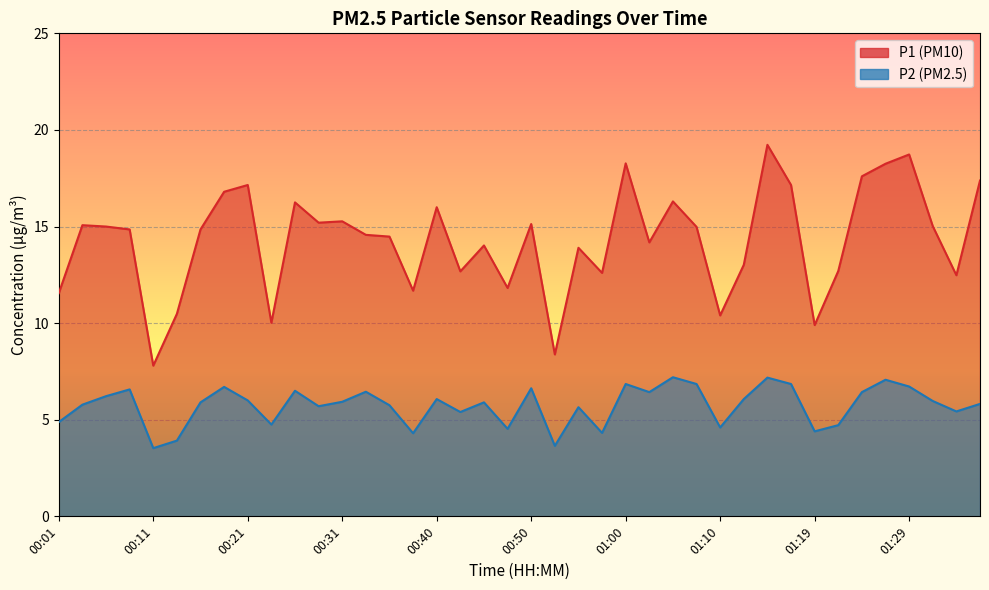

Between 01:02 and 00:09, which is larger?

00:09